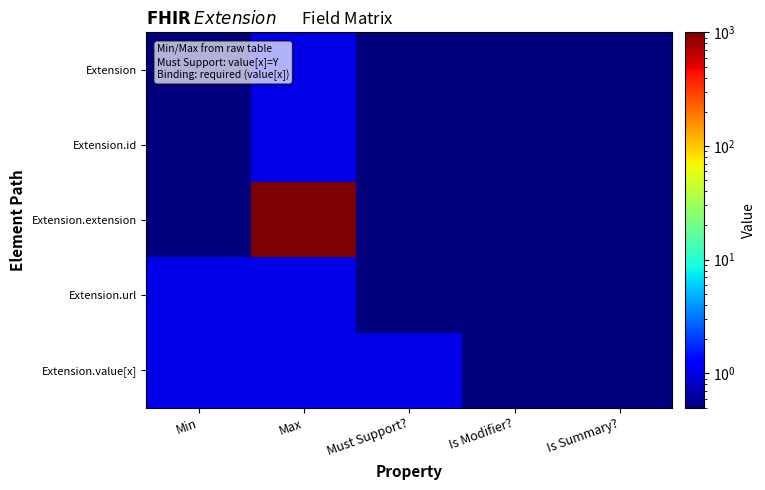

At how many categories does at least one series exceed 380?

1